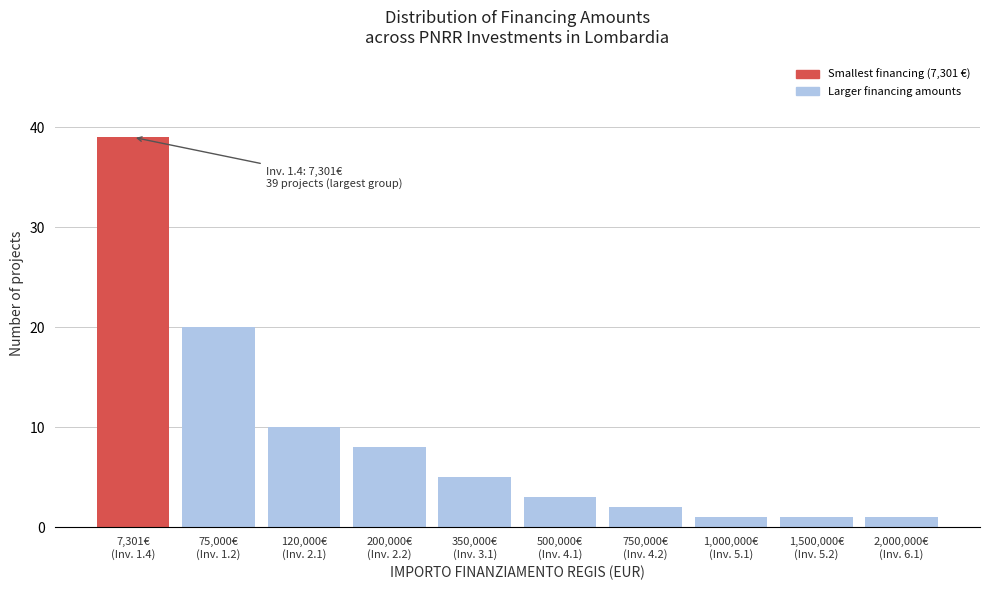

Reading left to right, transcribe all the data shown in this chart.

39	20	10	8	5	3	2	1	1	1